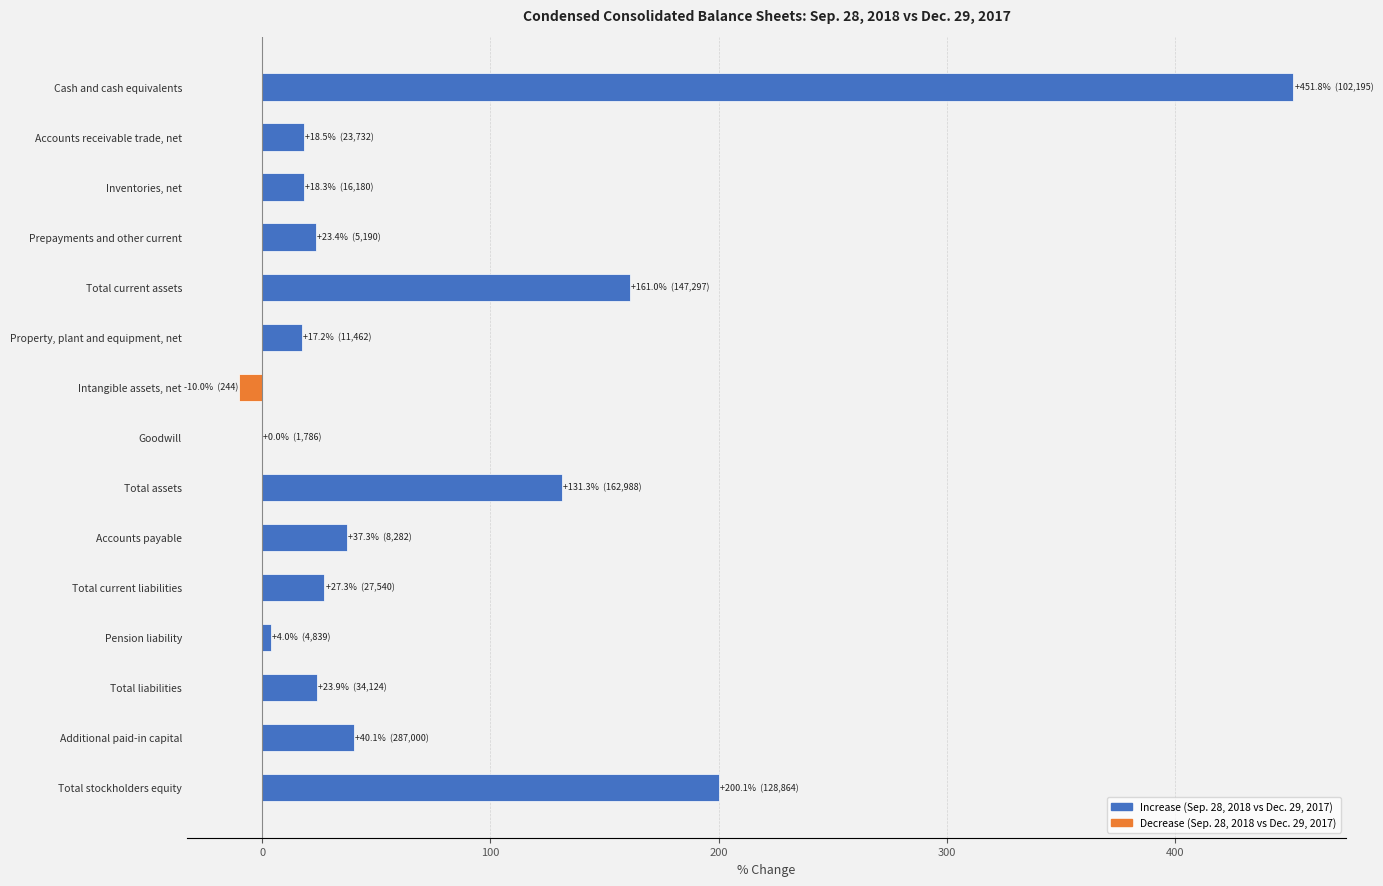

Approximately how many times larger is the value at Property, plant and equipment, net compared to Inventories, net?

0.9